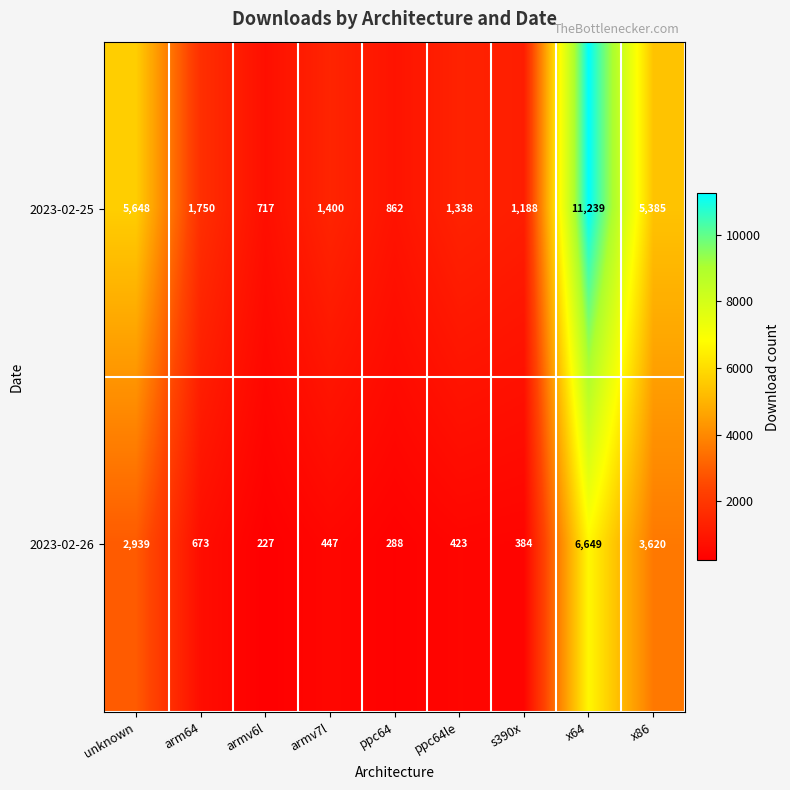

Is it true that 2023-02-25 equals 2471 at armv7l?

False